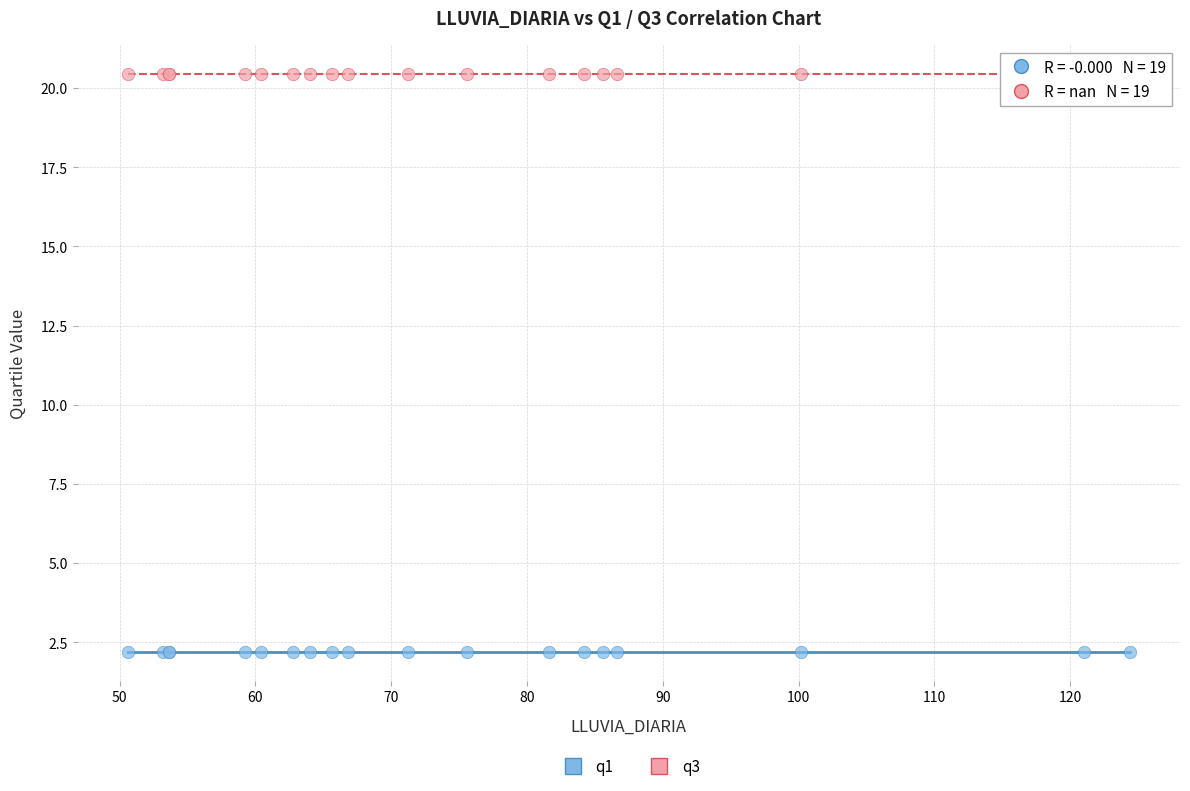

Which series reaches the minimum Y coordinate?

q1